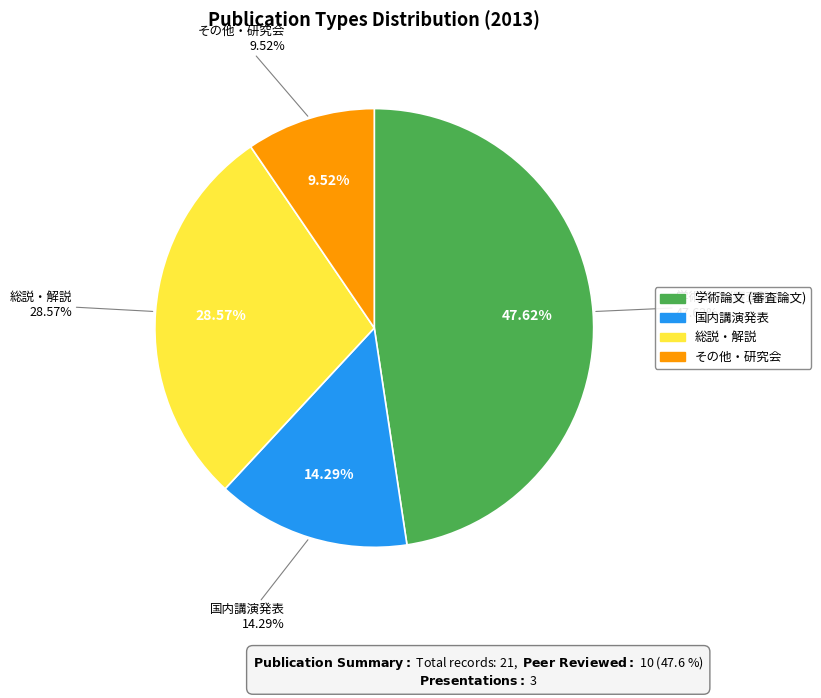

Count the number of slices in the pie.

4